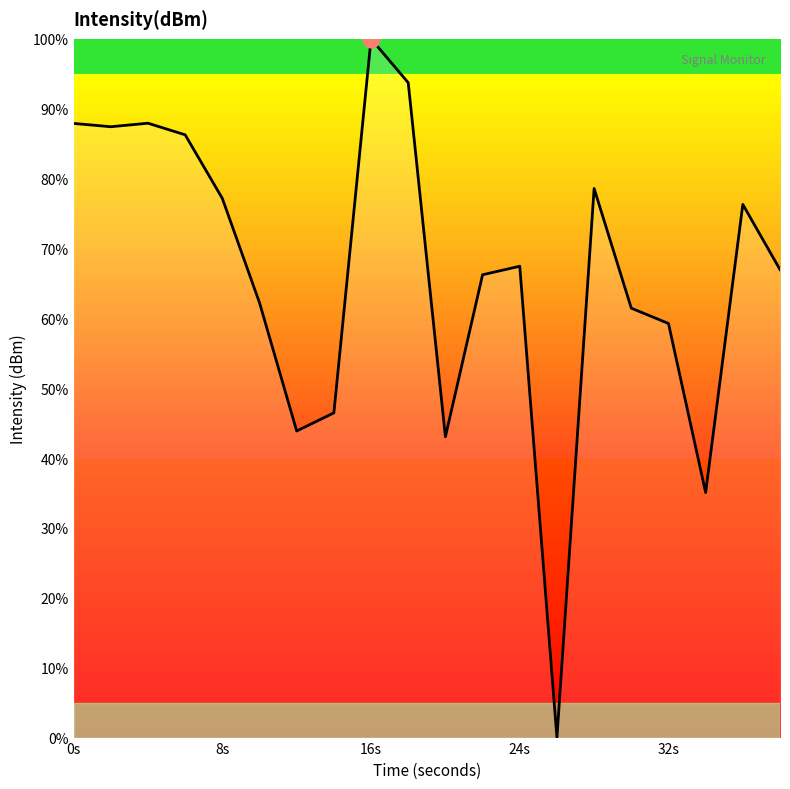

What is the difference between the maximum and minimum values?

100.0